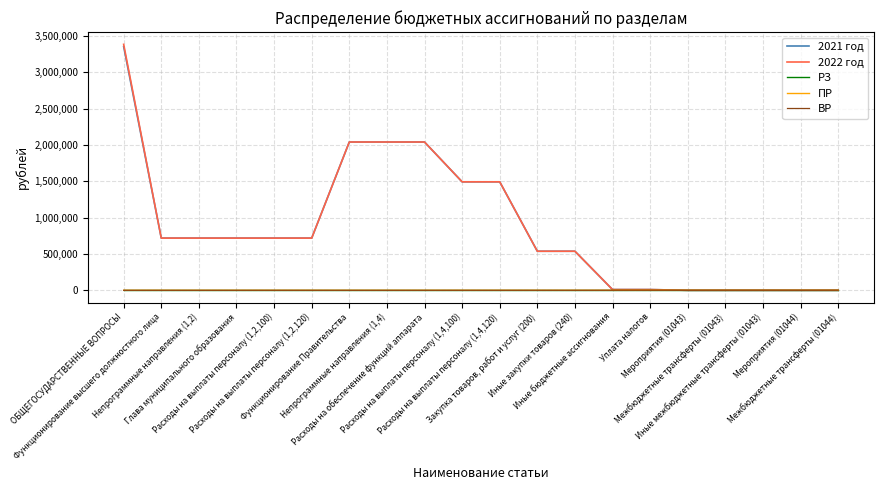

What are all the series names shown in the legend?

2021 год, 2022 год, РЗ, ПР, ВР